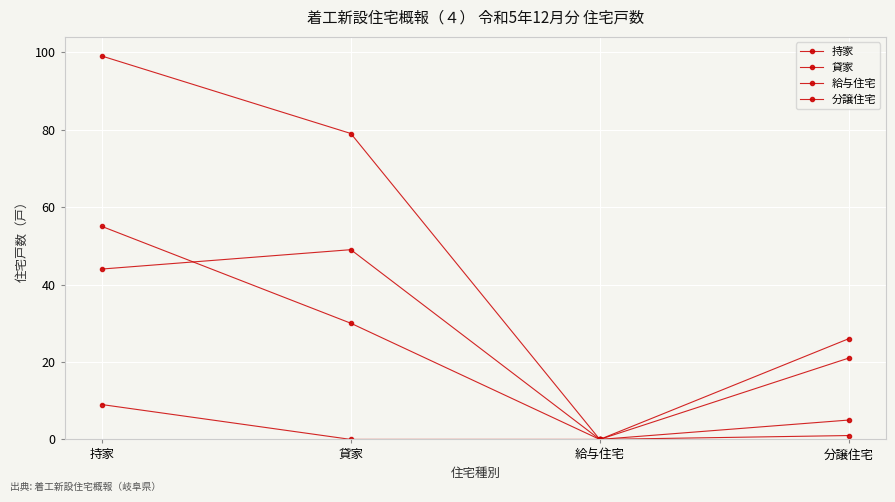

How many series are shown in this chart?

4